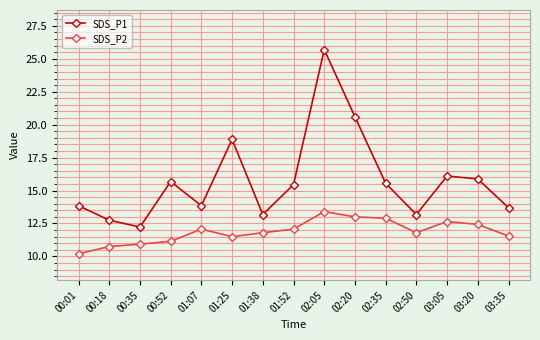

How many interior local peaks does the SDS_P1 series have?

4